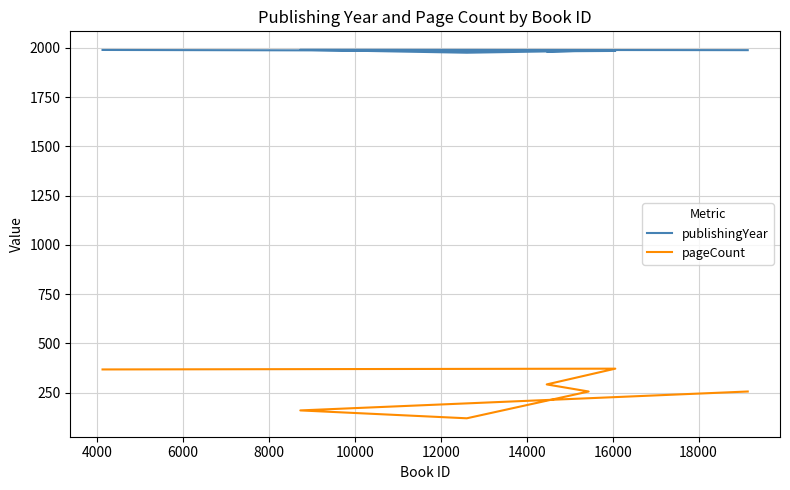

How many values in the publishingYear series exceed 1986?

3